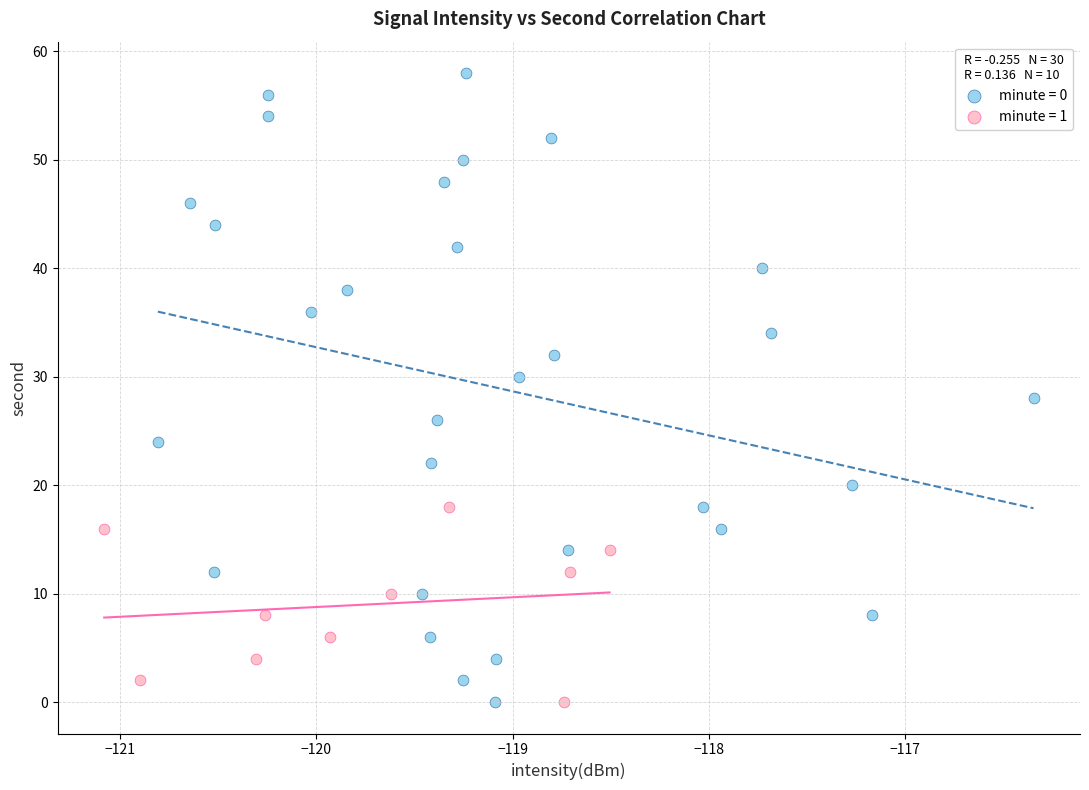

Which series has the widest spread of Y values?

minute = 0